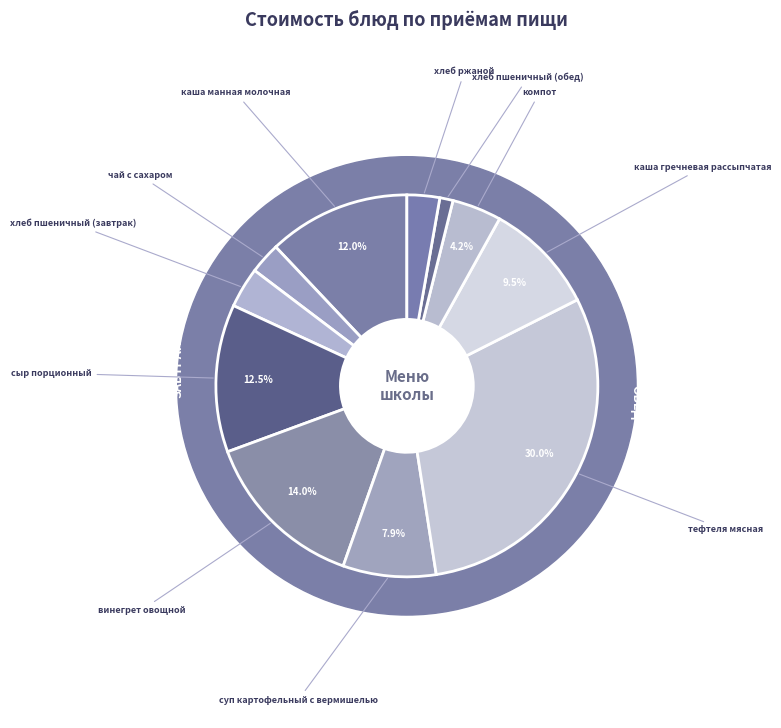

To the nearest percent, what portion does винегрет овощной represent?

14%